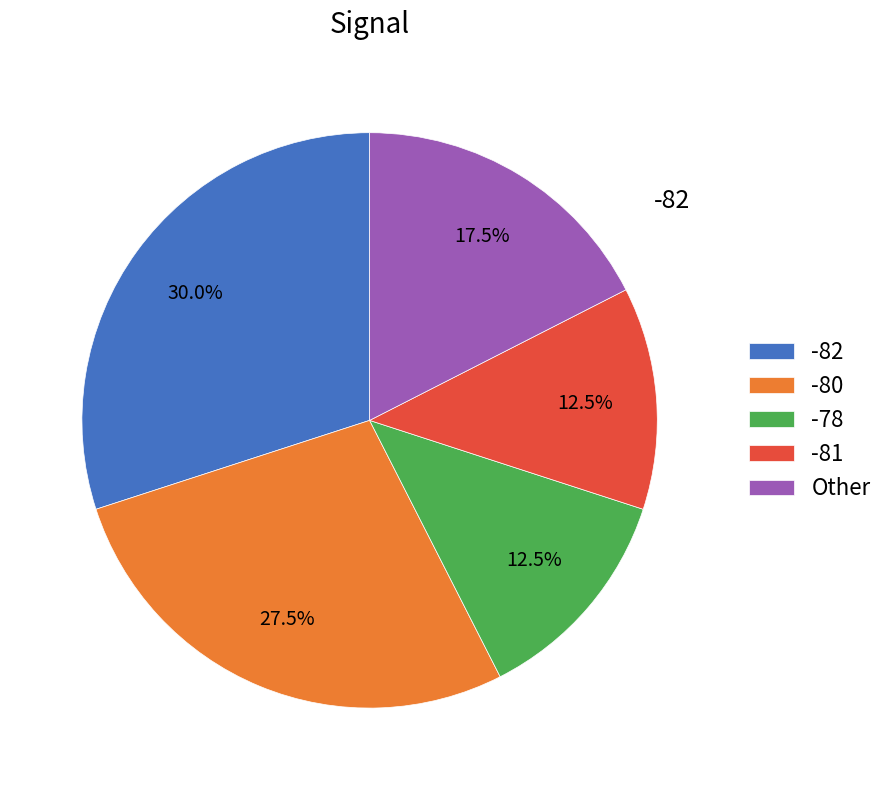

Approximately how many times larger is the value at -78 compared to -80?

0.5